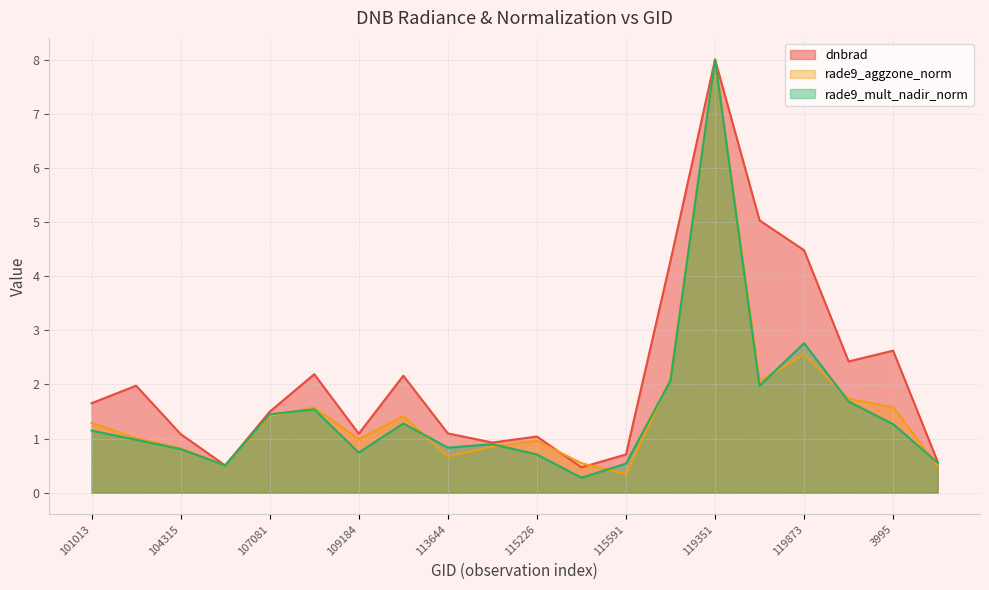

At 113817, list the series in order from smallest to largest.

rade9_aggzone_norm, rade9_mult_nadir_norm, dnbrad